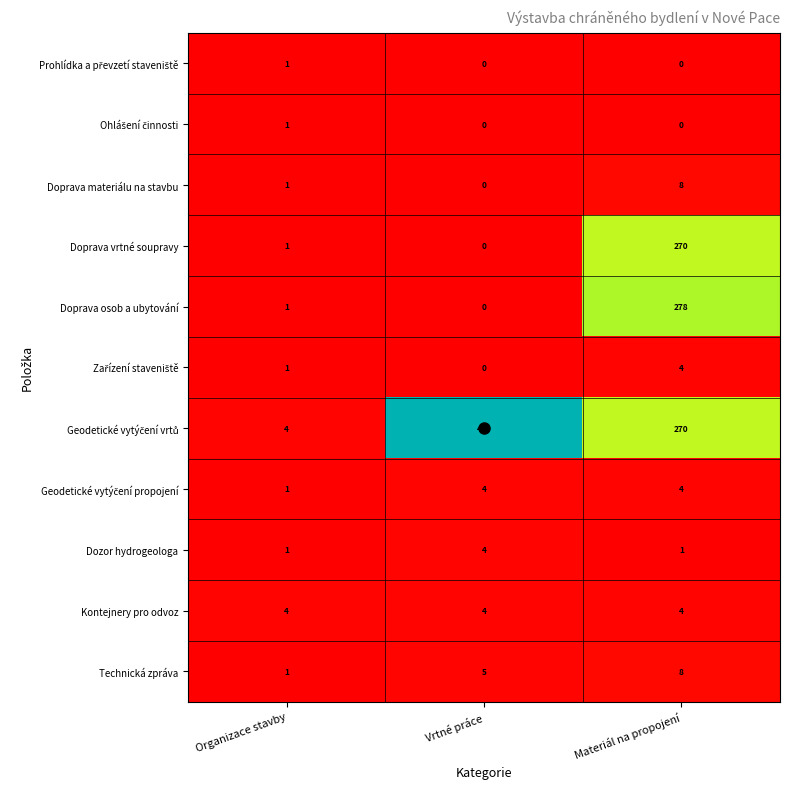

How many data points in Dozor hydrogeologa are above 1?

1